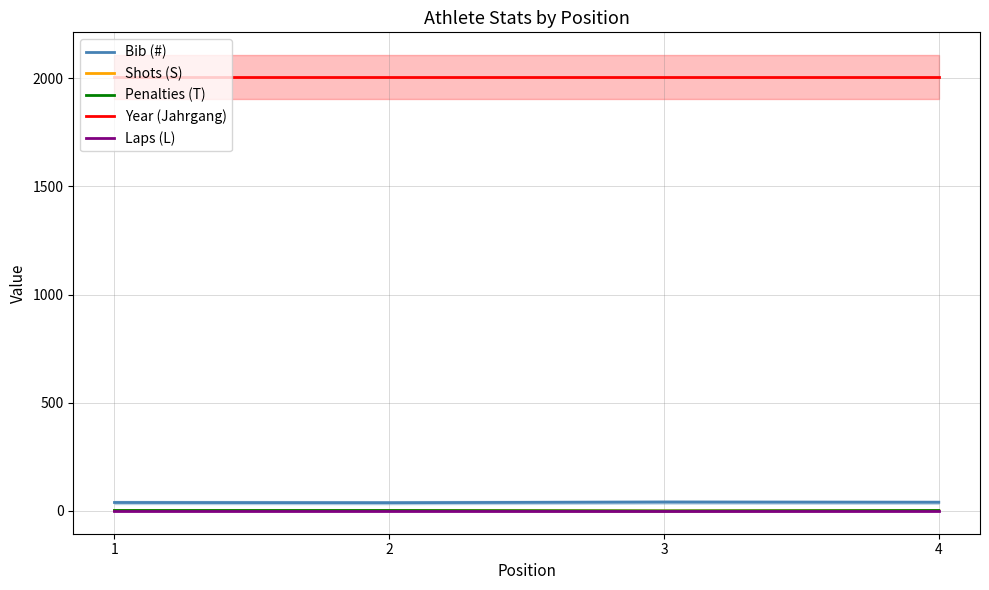

How many data points in Bib (#) are above 40?

1